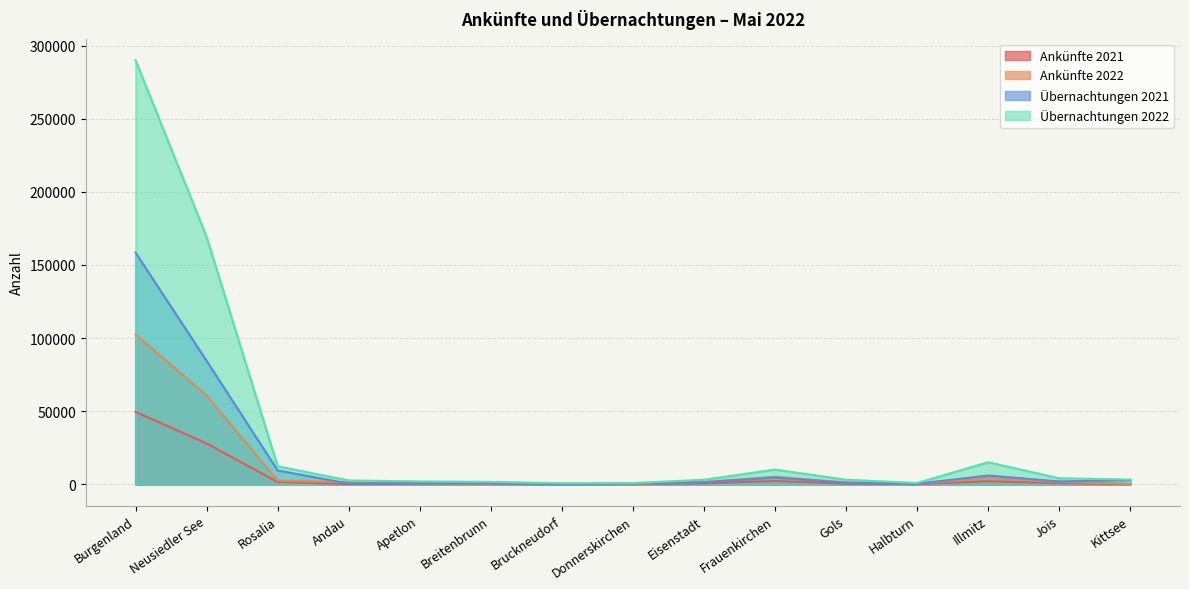

What is the label of the 5th point from the right?

Gols